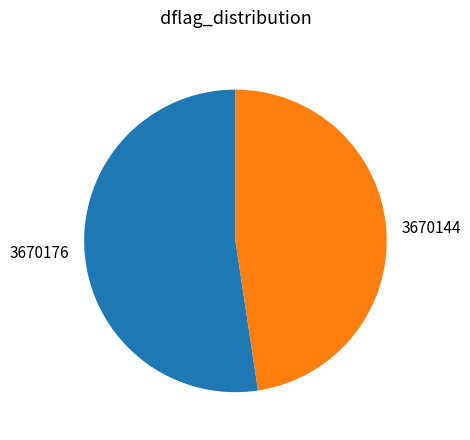

Which slice is the largest?

3670176